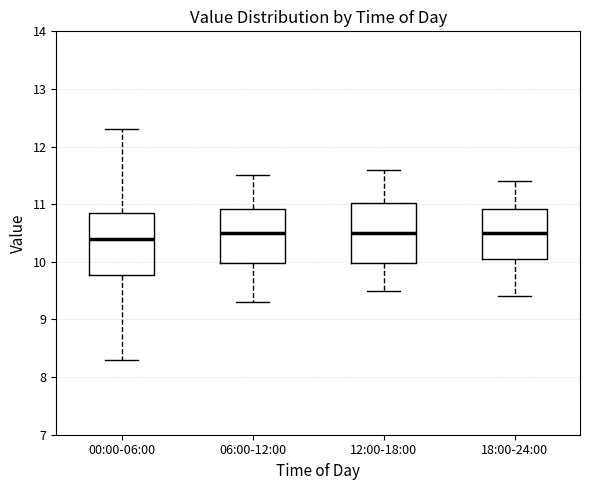

Reading left to right, read every box against the y-axis: the position of its median line, the range the box covers, and the ends of its whiskers. The values are not printed on the chart, so give them approximately, as read against the axis.

00:00-06:00: median 10.4, box 9.8 to 10.9, whiskers 8.3 to 12.3
06:00-12:00: median 10.5, box 10.0 to 10.9, whiskers 9.3 to 11.5
12:00-18:00: median 10.5, box 10.0 to 11.0, whiskers 9.5 to 11.6
18:00-24:00: median 10.5, box 10.1 to 10.9, whiskers 9.4 to 11.4